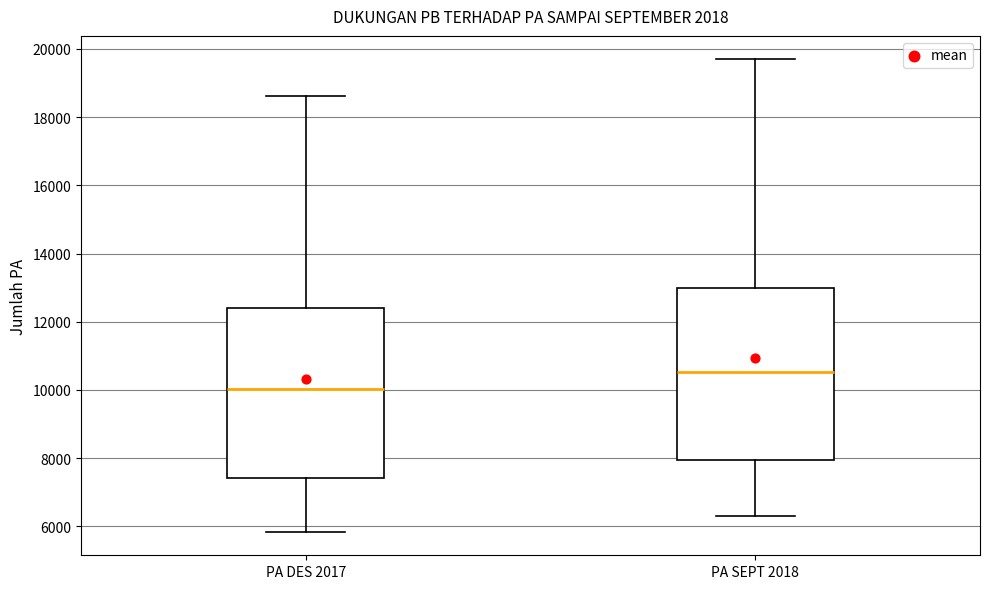

Reading left to right, read every box against the y-axis: the position of its median line, the range the box covers, and the ends of its whiskers. The values are not printed on the chart, so give them approximately, as read against the axis.

PA DES 2017: median 10000, box 7400 to 12400, whiskers 5800 to 18600
PA SEPT 2018: median 10600, box 8000 to 13000, whiskers 6400 to 19600